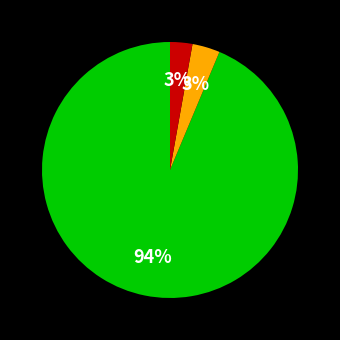

To the nearest percent, what is the average slice percentage?

33%